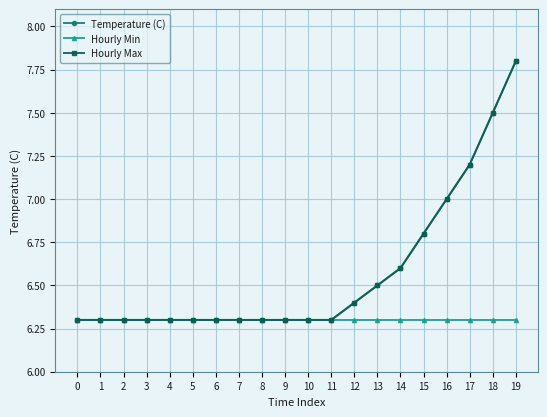

At how many categories does at least one series exceed 7?

3